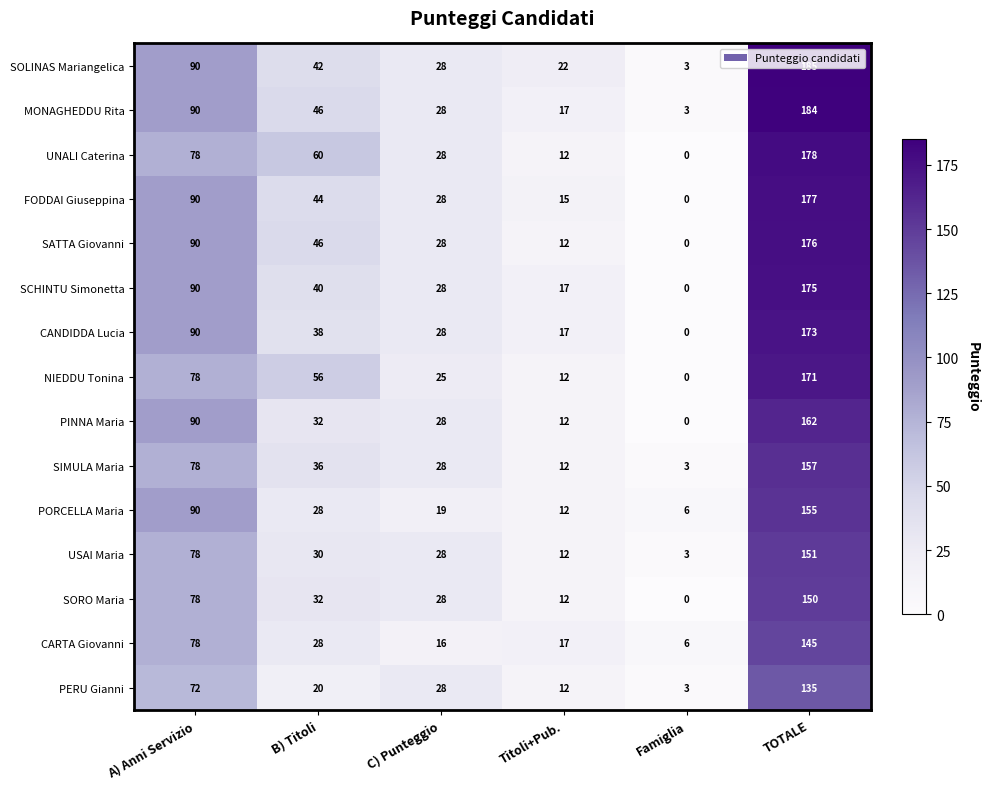

What is the difference between the maximum and minimum values in the PINNA Maria series?

162